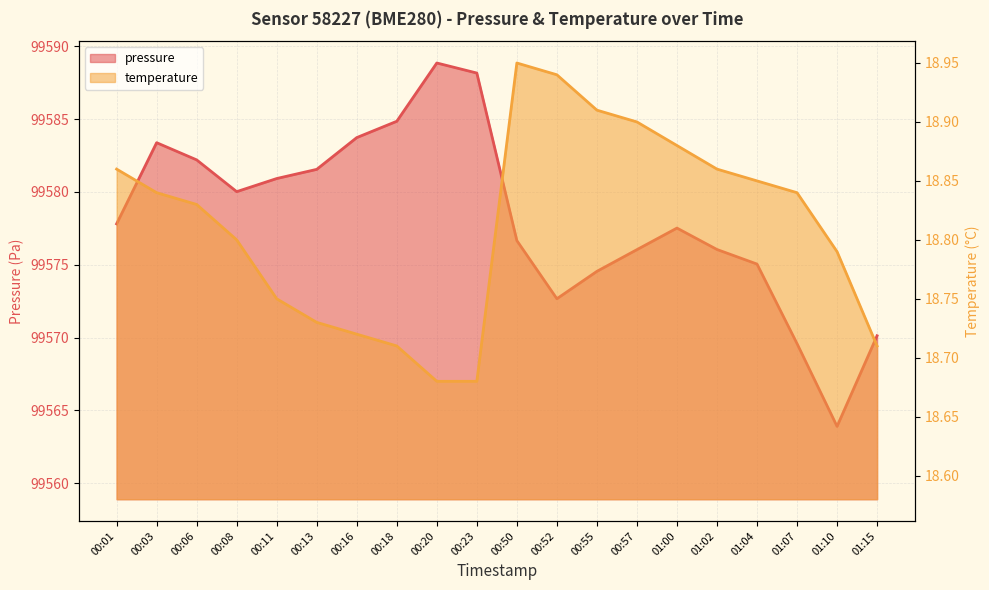

Which has a higher value, 01:07 or 01:10?

01:07